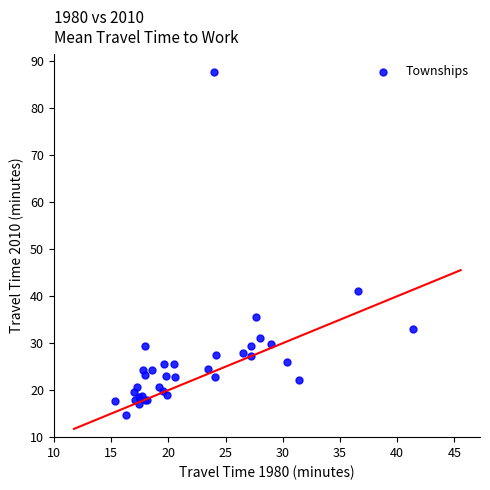

What Y value in the scatter plot is closest to 51?

41.2